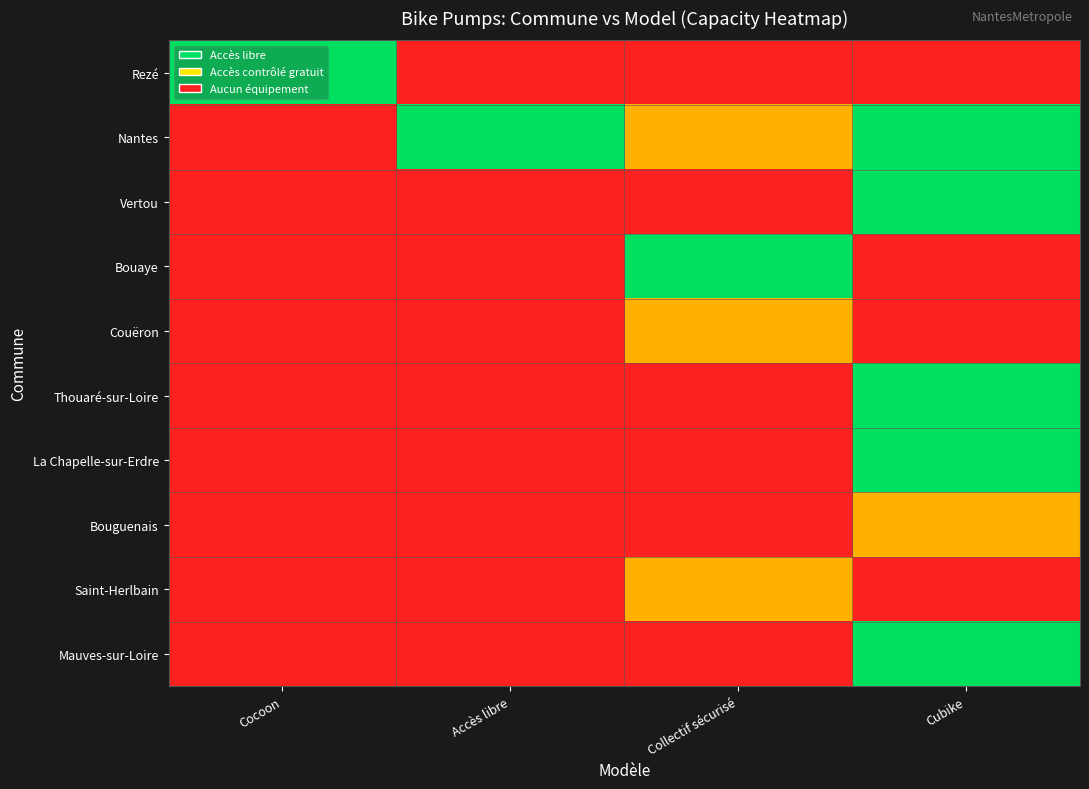

What is the difference between the highest and lowest values at Cocoon?

1.0